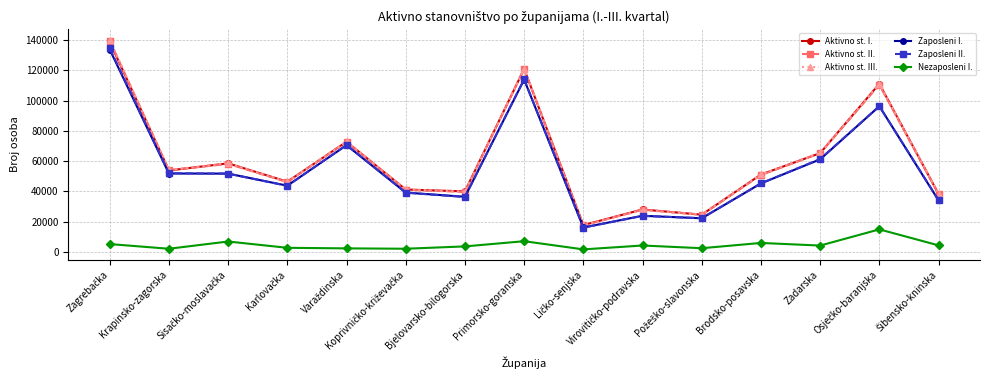

What is the value of the Nezaposleni I. point at the 10th from the left?

4156